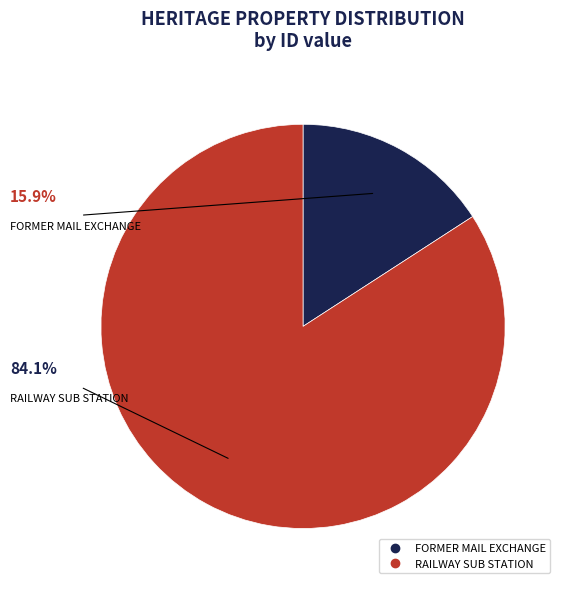

Approximately how many times larger is the value at RAILWAY SUB STATION compared to FORMER MAIL EXCHANGE?

5.3